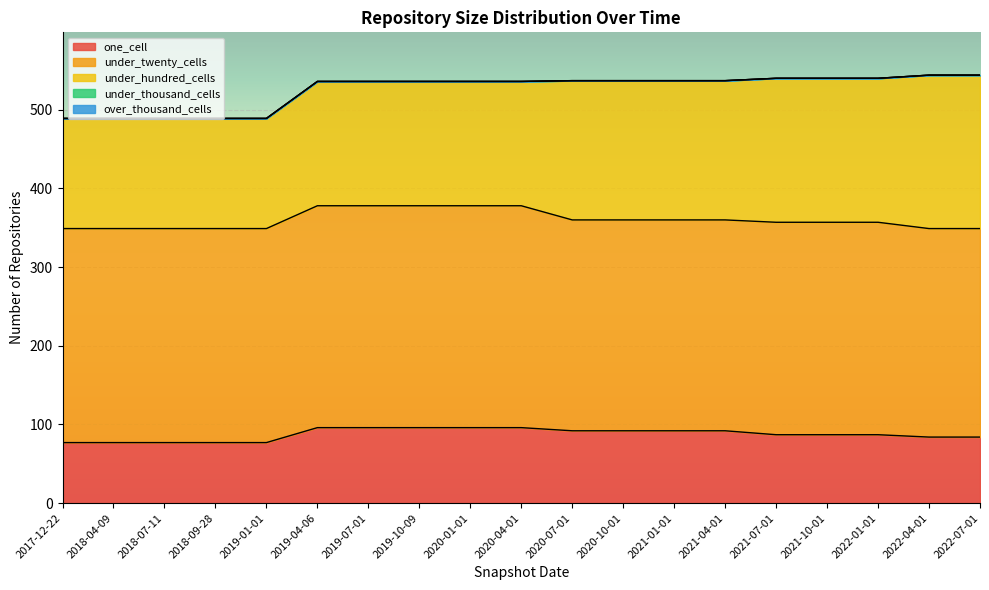

What is the value of the under_hundred_cells point at the 8th from the left?

158